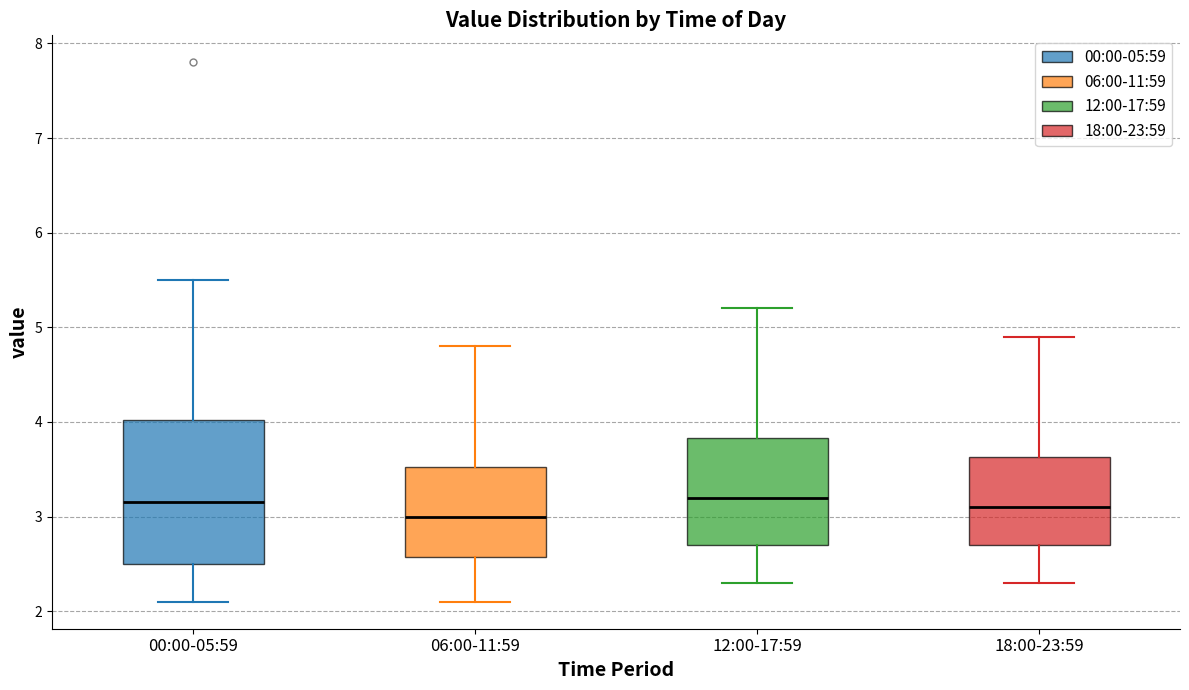

Reading left to right, transcribe this box plot: for each box, give where its median line is, the range the box spans, and where its two whiskers end, as read against the y-axis. The values are not printed on the chart, so give them approximately, as read against the axis.

00:00-05:59: median 3.2, box 2.5 to 4.0, whiskers 2.1 to 5.5
06:00-11:59: median 3.0, box 2.6 to 3.5, whiskers 2.1 to 4.8
12:00-17:59: median 3.2, box 2.7 to 3.8, whiskers 2.3 to 5.2
18:00-23:59: median 3.1, box 2.7 to 3.6, whiskers 2.3 to 4.9